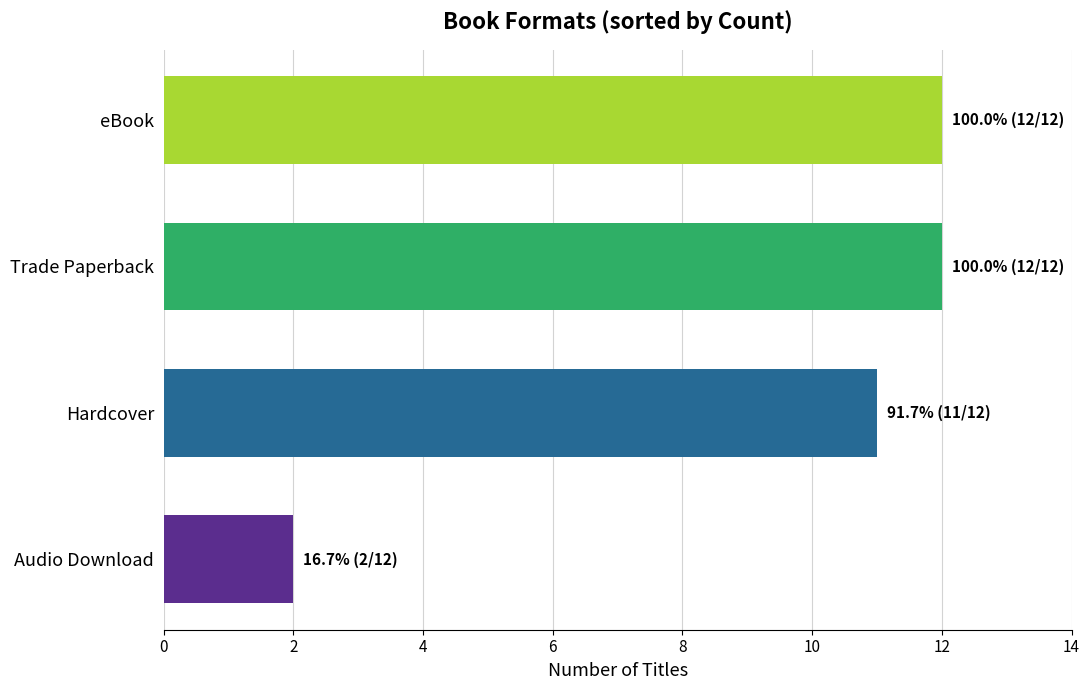

The value at Trade Paperback is 16. True or false?

False